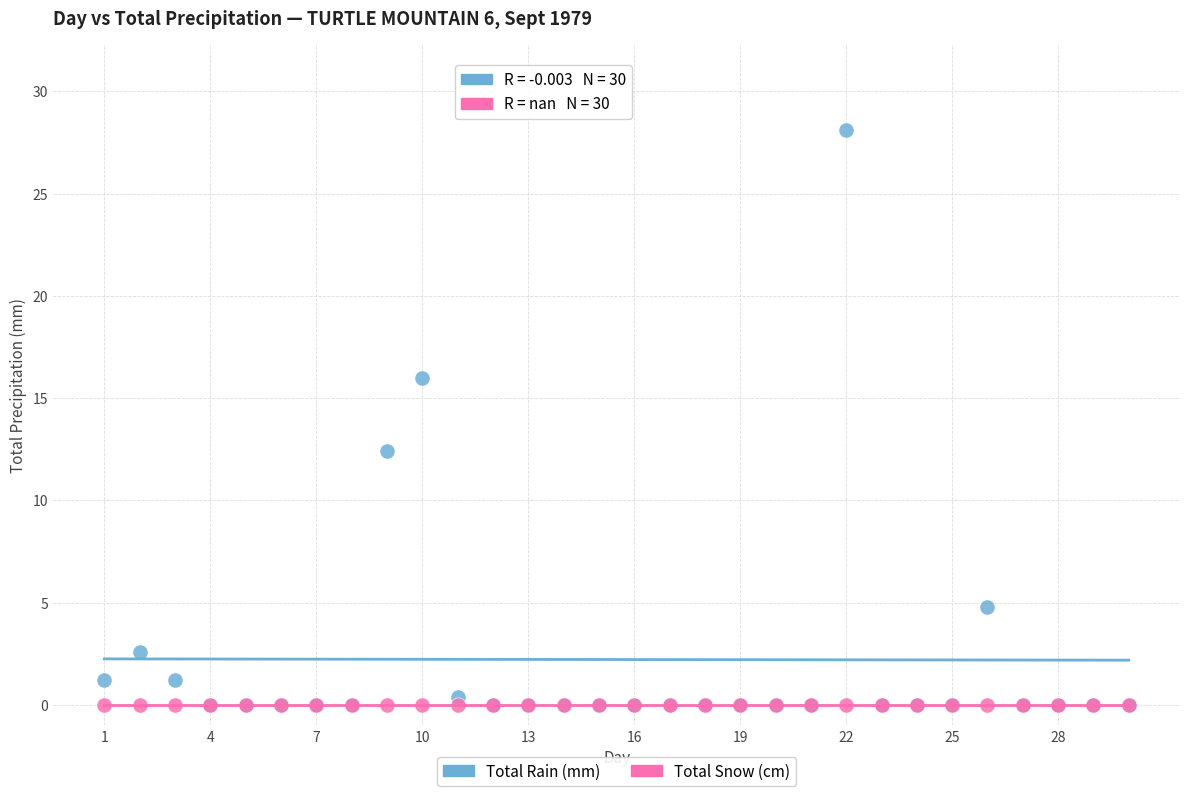

Across all series, what Y value is closest to 14?

12.4